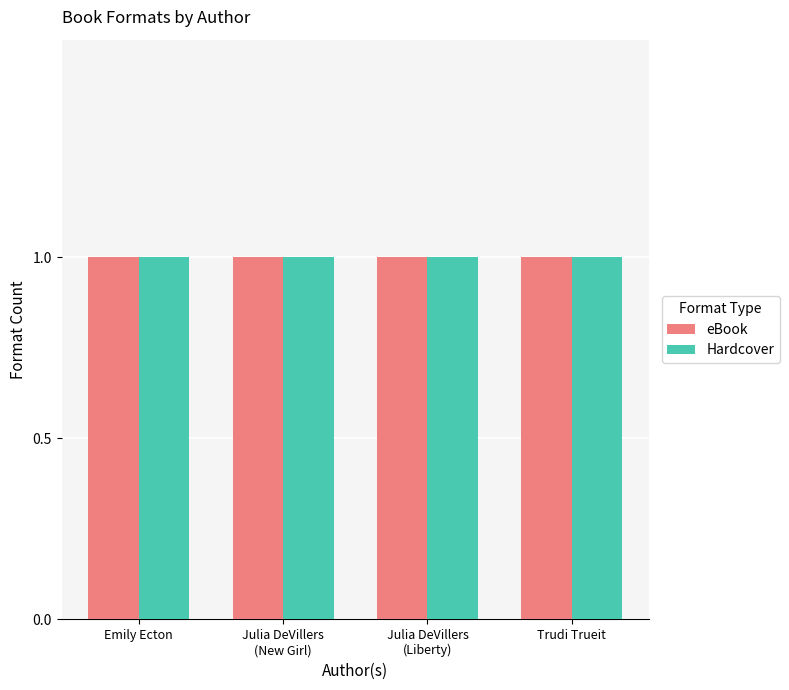

Where is Hardcover nearest to the value 109390965?

Julia DeVillers (New Girl)